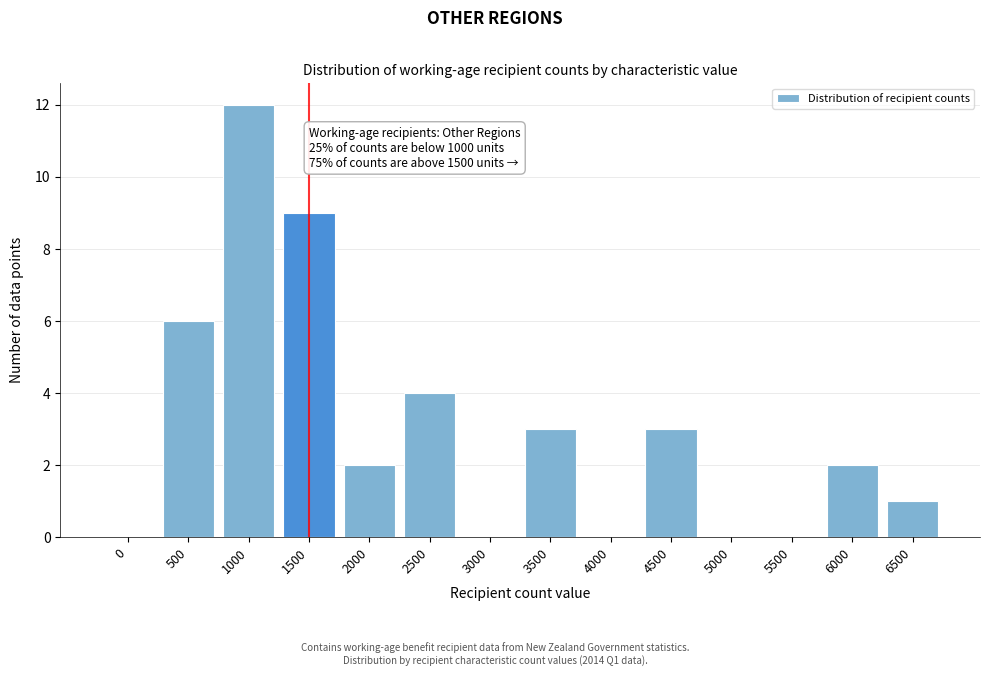

Reading left to right, what are all the values shown in this chart?

0=0	500=6	1000=12	1500=9	2000=2	2500=4	3000=0	3500=3	4000=0	4500=3	5000=0	5500=0	6000=2	6500=1